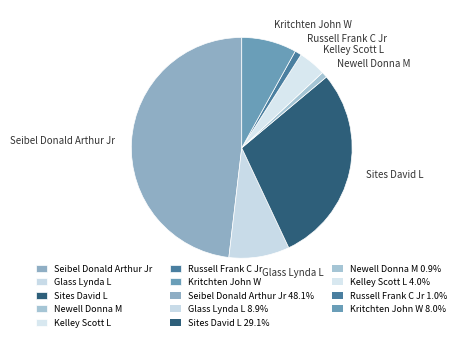

Count the number of slices in the pie.

7